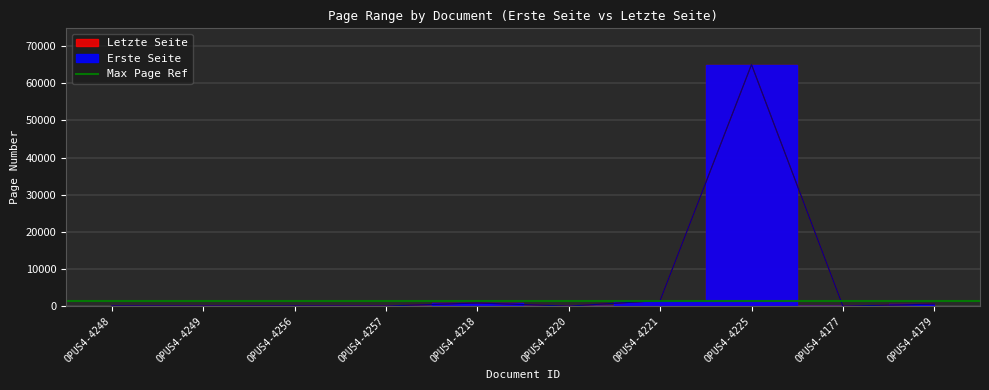

True or false: Erste Seite and Letzte Seite cross at least once.

False